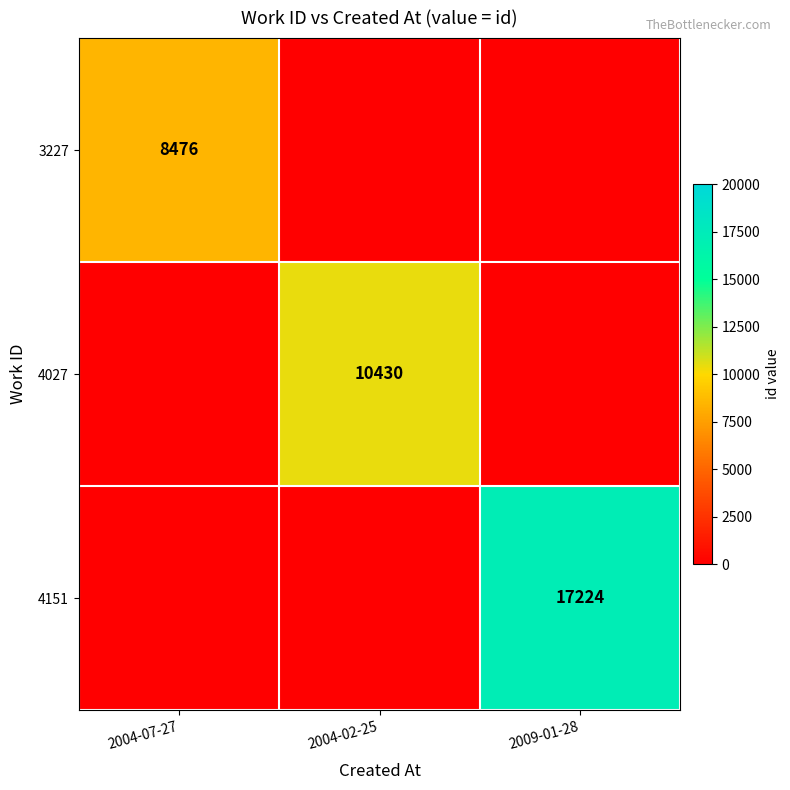

At how many categories does at least one series exceed 6508?

3